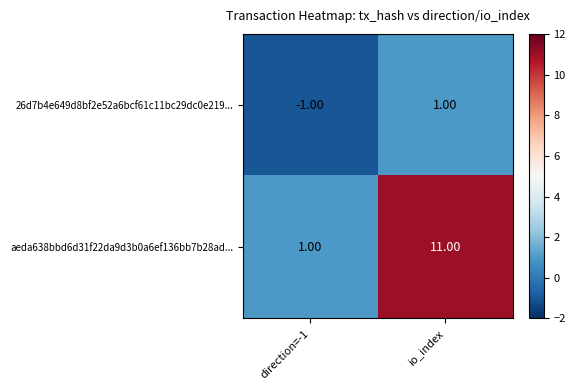

Which label corresponds to the largest value in the chart?

io_index